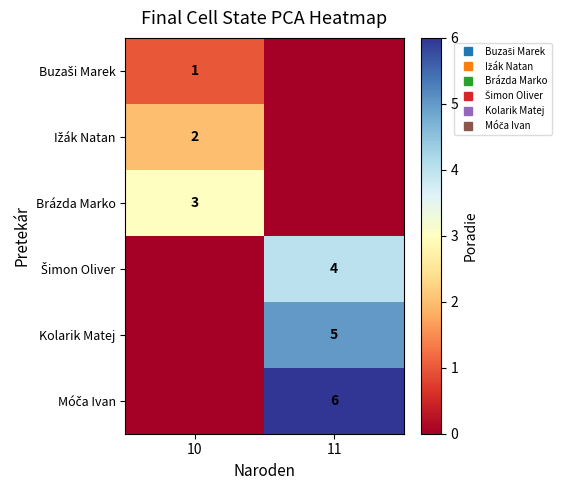

The row_0 series shows 1 at 10. True or false?

False